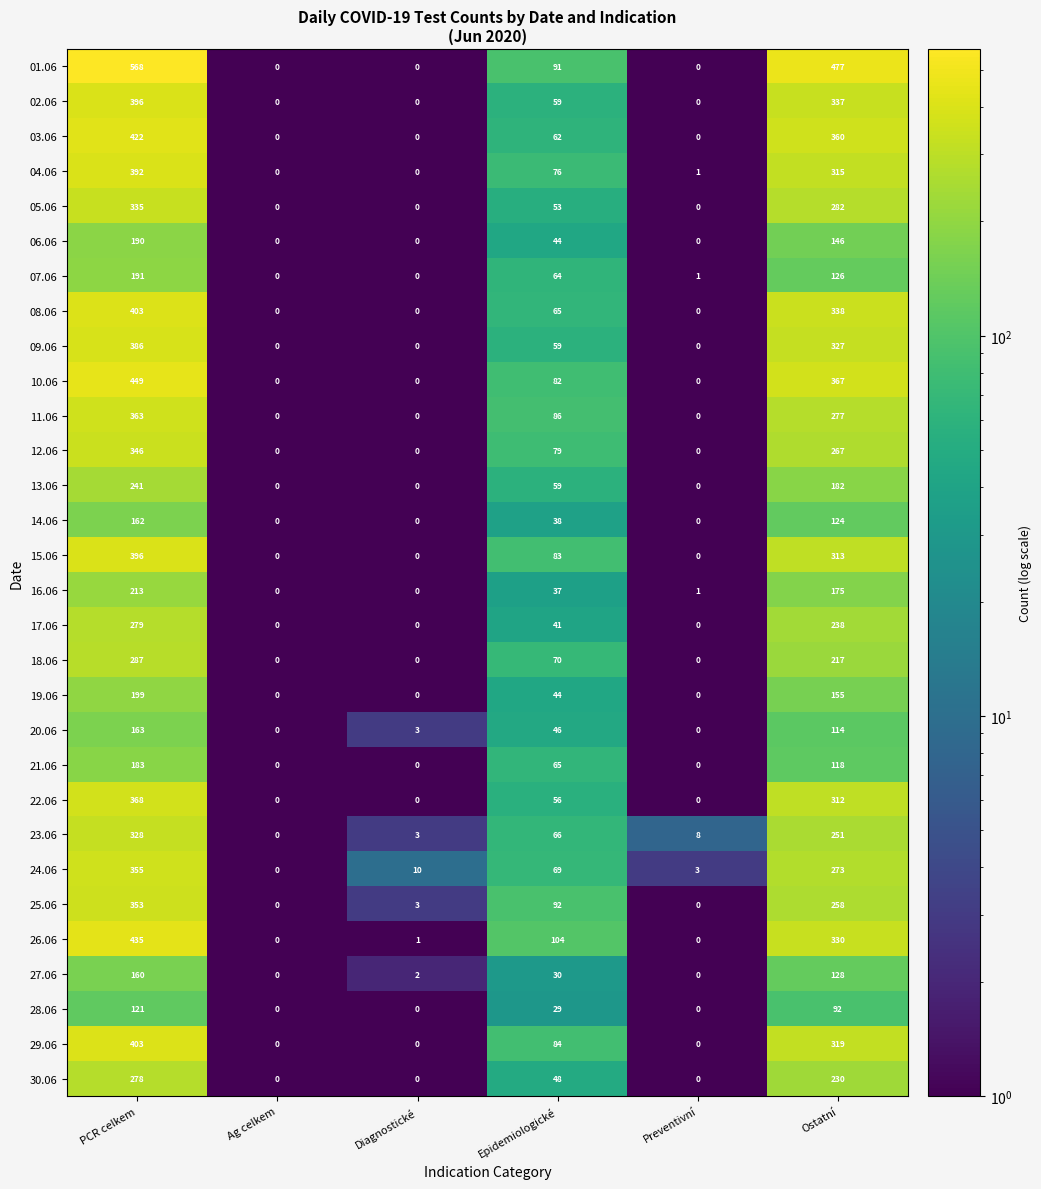

What is the greatest value displayed?

568